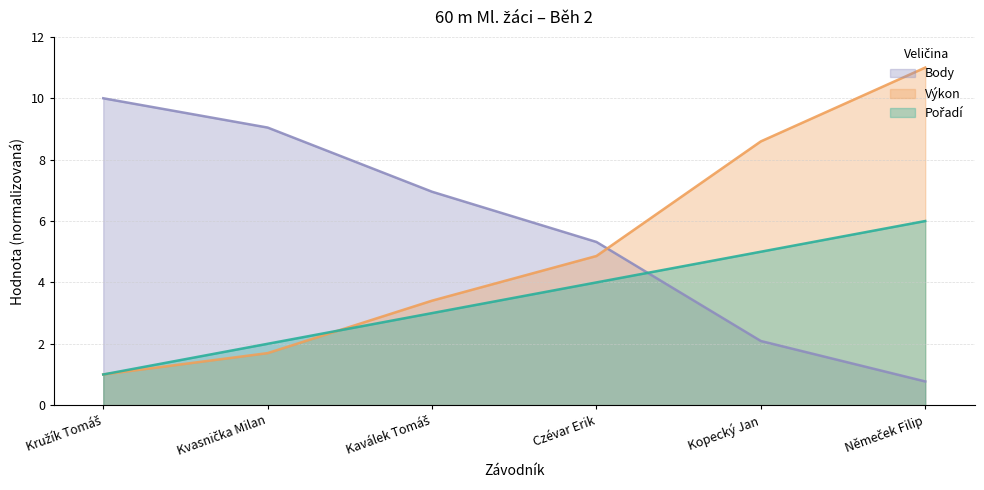

Is it true that Výkon equals 4.9 at Czévar Erik?

True